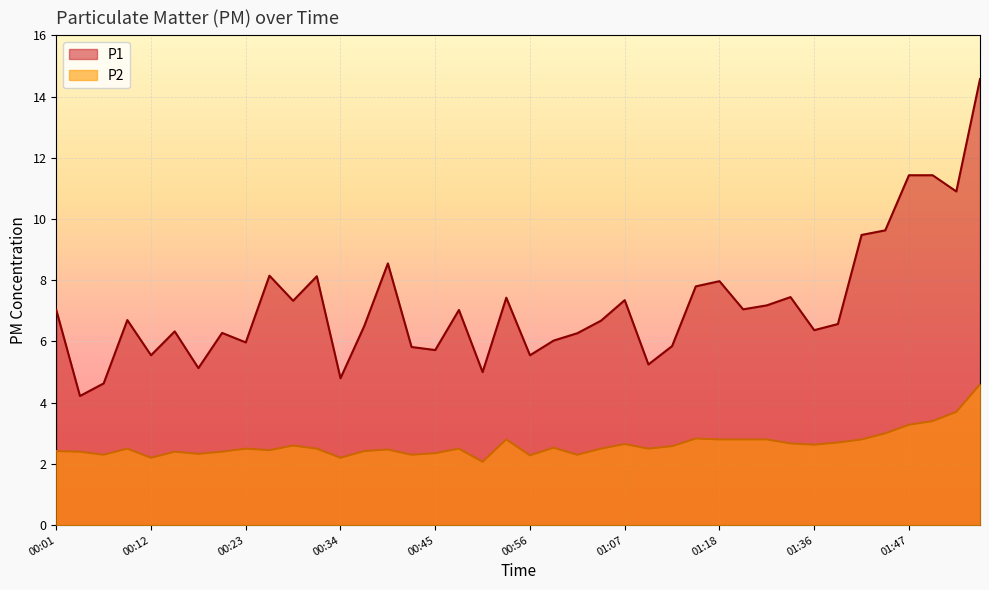

True or false: P1 and P2 intersect in this chart.

False